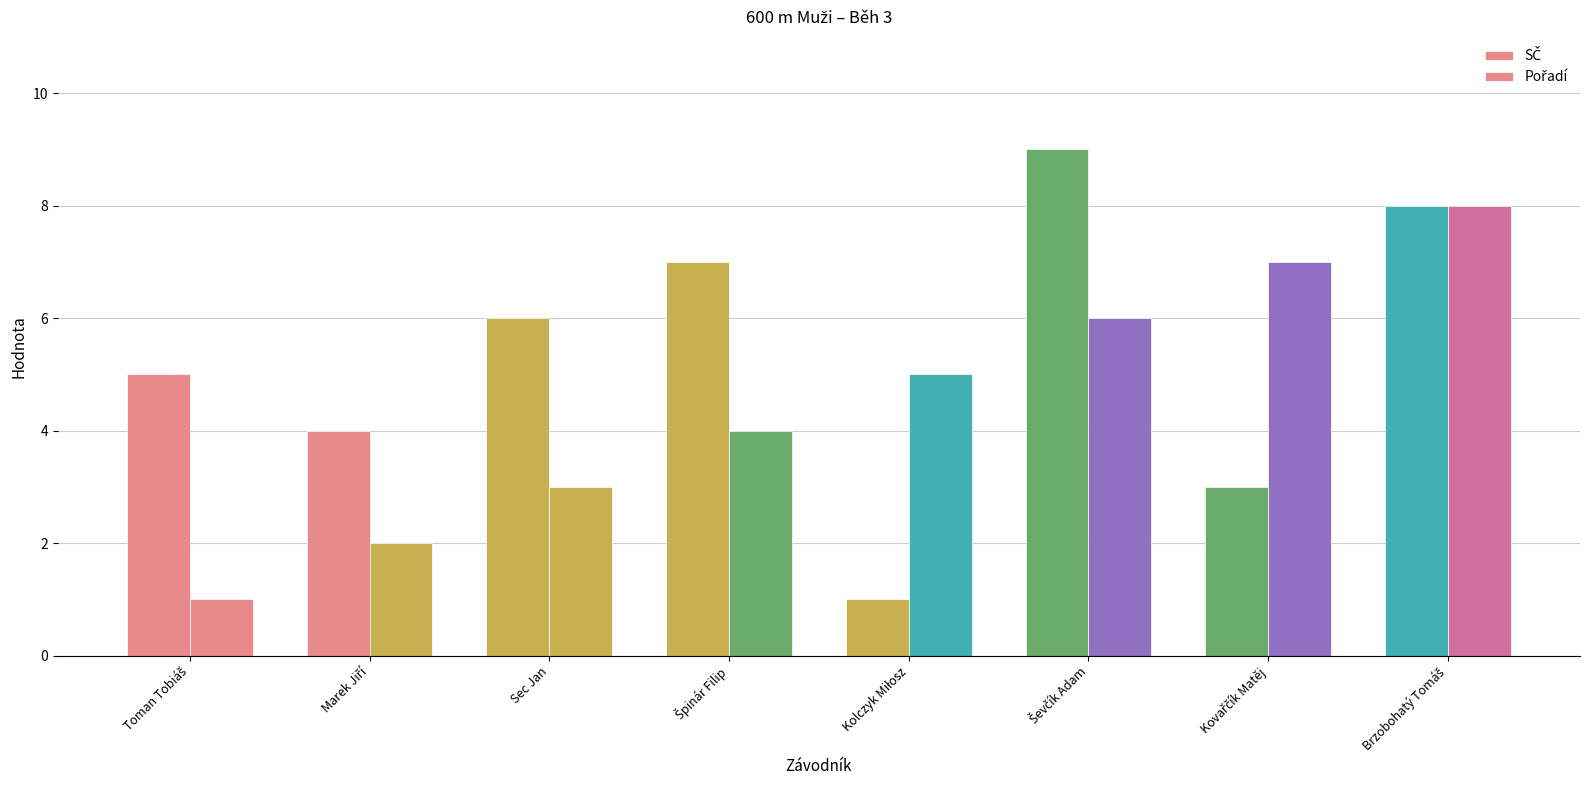

Reading left to right, transcribe all the data shown in this chart.

SČ: Toman Tobiáš=5	Marek Jiří=4	Sec Jan=6	Špinár Filip=7	Kolczyk Miłosz=1	Ševčík Adam=9	Kovařčík Matěj=3	Brzobohatý Tomáš=8
Pořadí: Toman Tobiáš=1	Marek Jiří=2	Sec Jan=3	Špinár Filip=4	Kolczyk Miłosz=5	Ševčík Adam=6	Kovařčík Matěj=7	Brzobohatý Tomáš=8